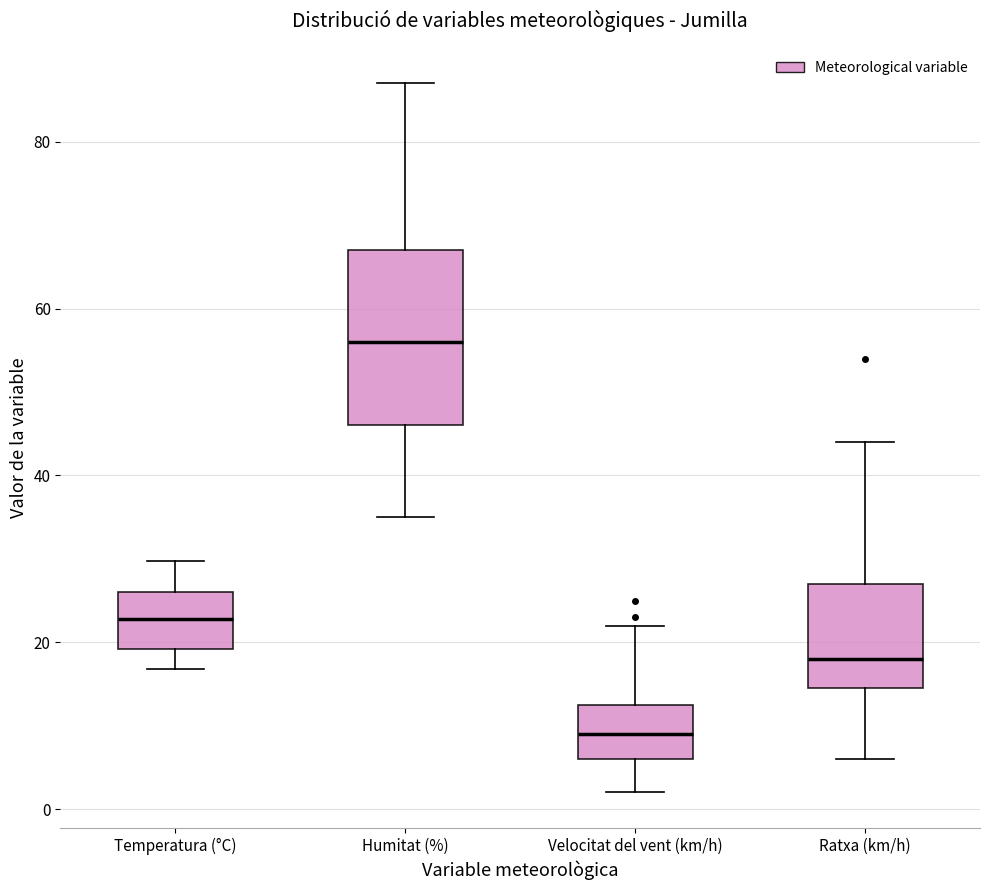

Reading left to right, read every box against the y-axis: the position of its median line, the range the box covers, and the ends of its whiskers. The values are not printed on the chart, so give them approximately, as read against the axis.

Temperatura (°C): median 22, box 20 to 26, whiskers 16 to 30
Humitat (%): median 56, box 46 to 68, whiskers 36 to 88
Velocitat del vent (km/h): median 10, box 6 to 12, whiskers 2 to 22
Ratxa (km/h): median 18, box 14 to 28, whiskers 6 to 44